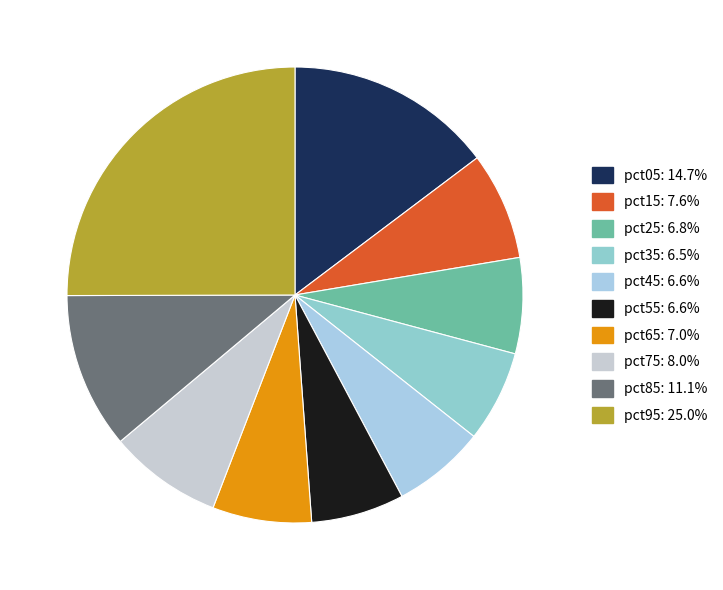

Count the number of slices in the pie.

10